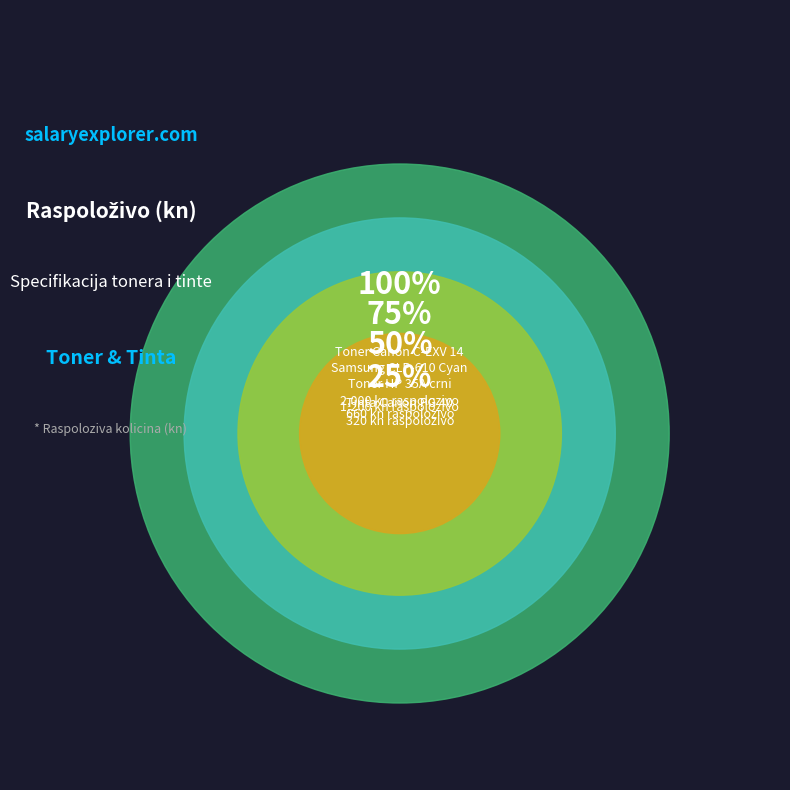

What is the change in value from Tinta Canon PG 40 black to Toner Canon CRG-728?

+260